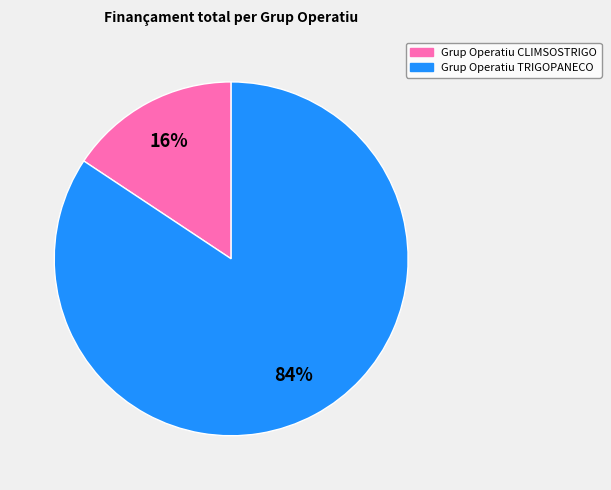

To the nearest percent, what is the average slice percentage?

50%